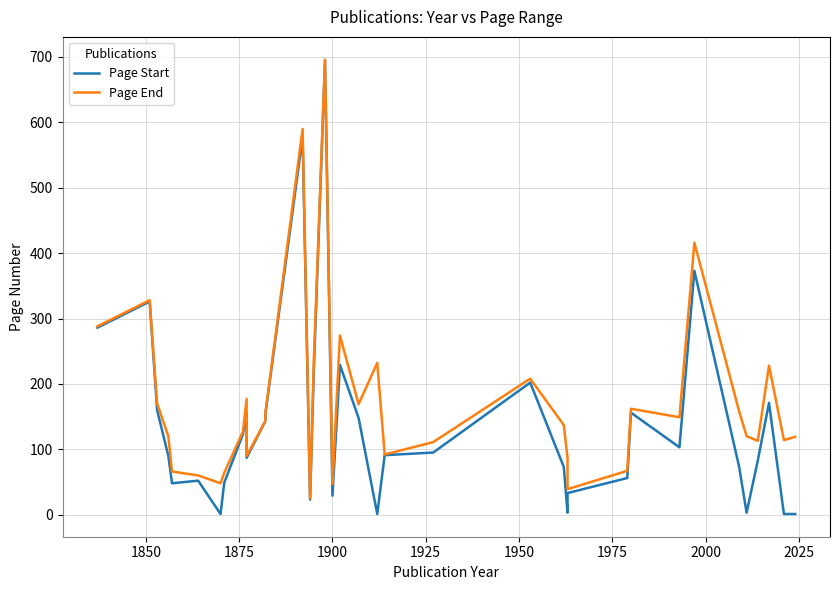

What is the maximum value shown in the chart?

696